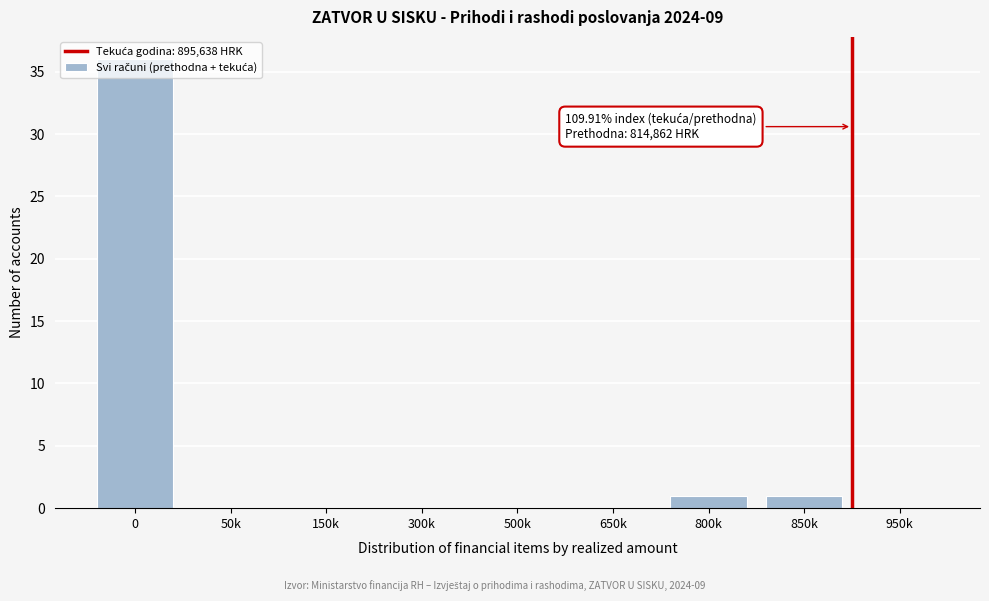

What is the greatest value displayed?

36